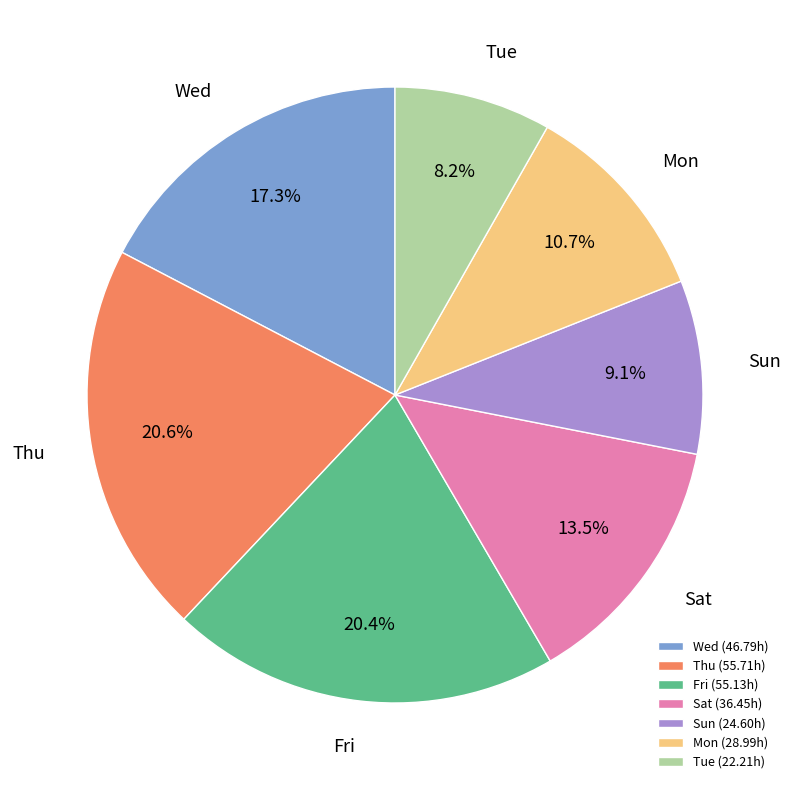

Which slice is the smallest?

Tue (22.21h)